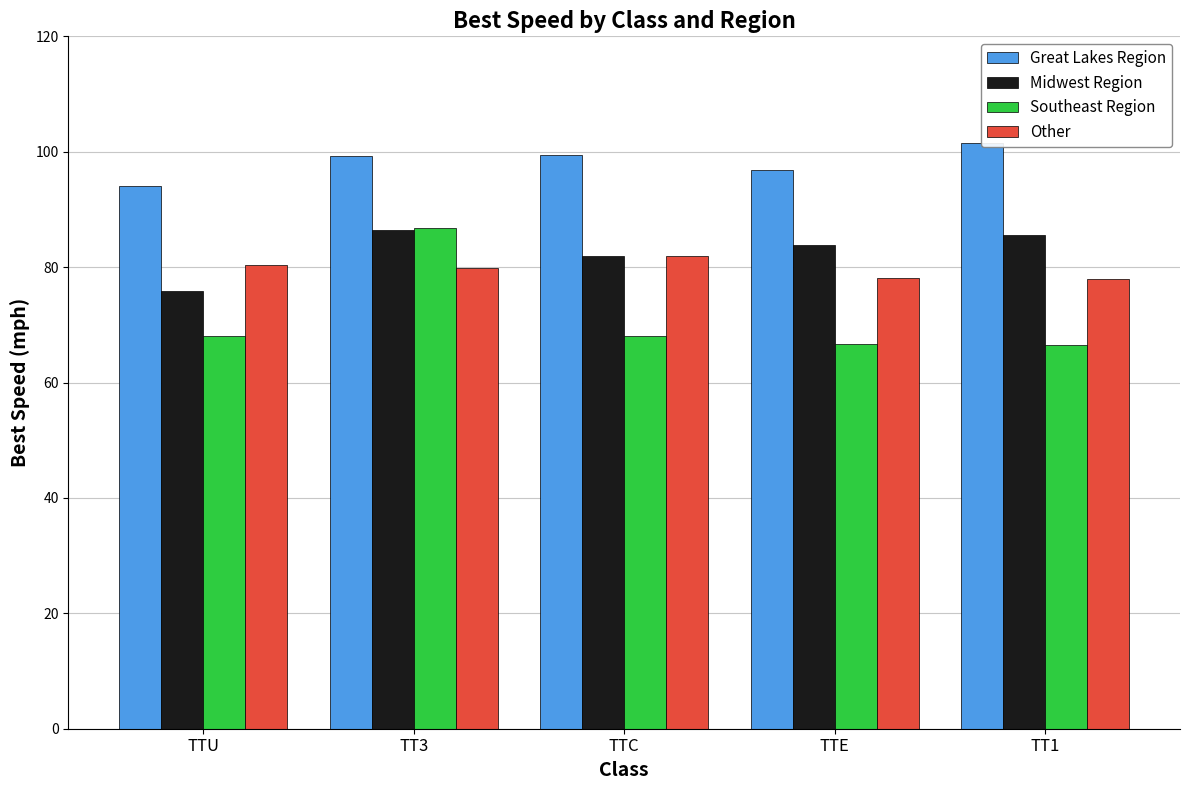

At how many categories does at least one series exceed 89?

5